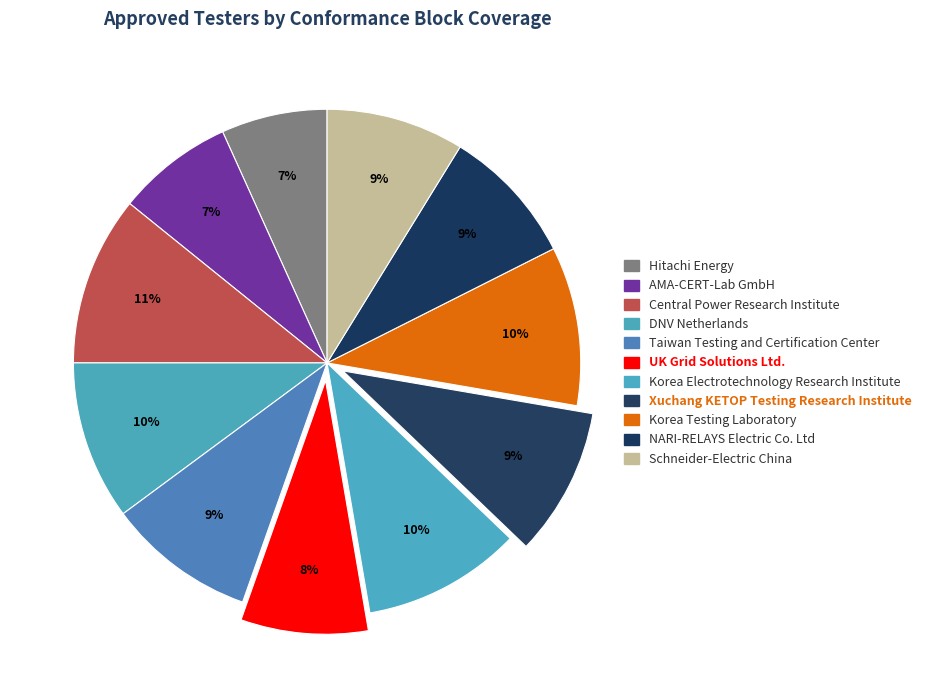

Which slice is the smallest?

Hitachi Energy